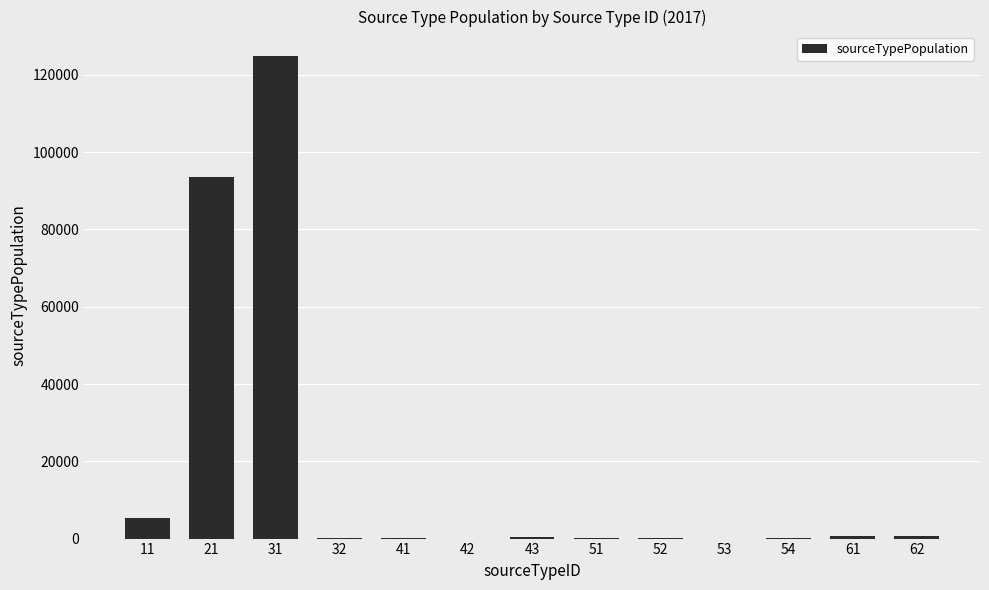

What is the sum of all values?

225937.0